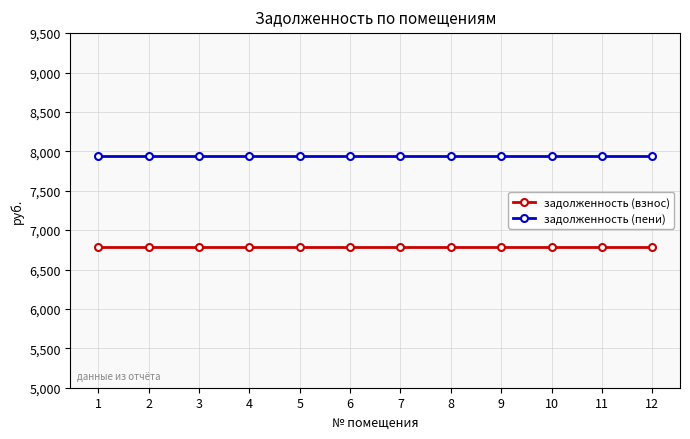

The задолженность (пени) series shows 14046.5 at 8. True or false?

False